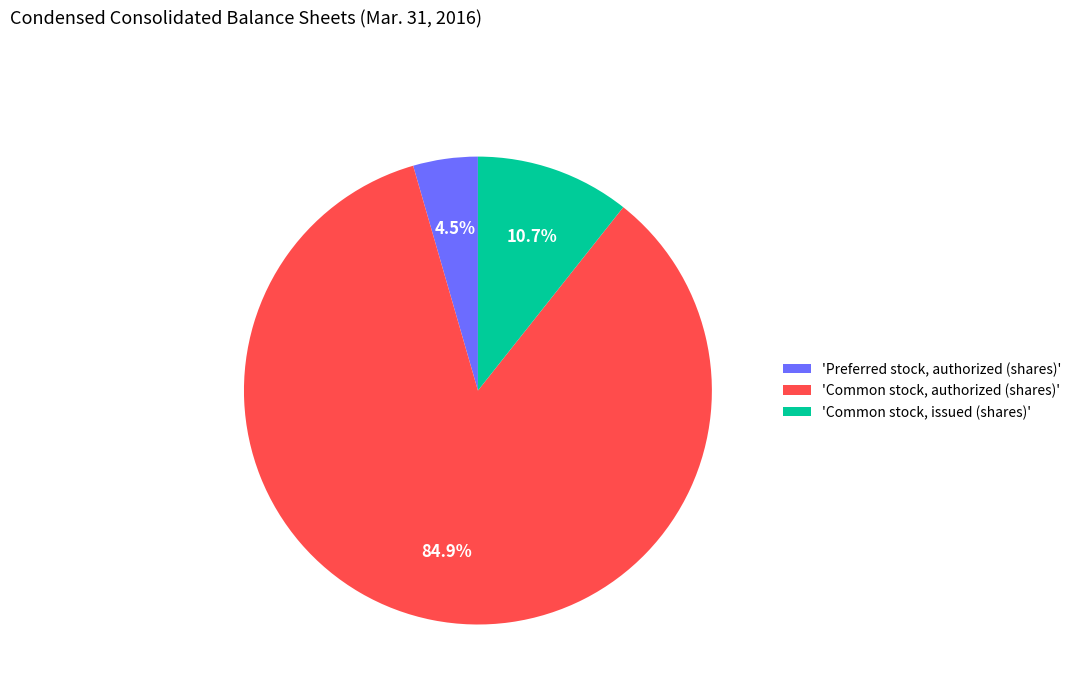

To the nearest percent, what is the average slice percentage?

33%